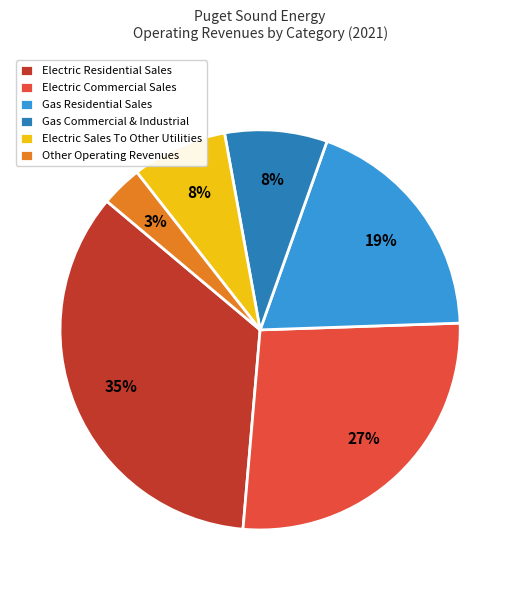

To the nearest percent, what is the average slice percentage?

17%